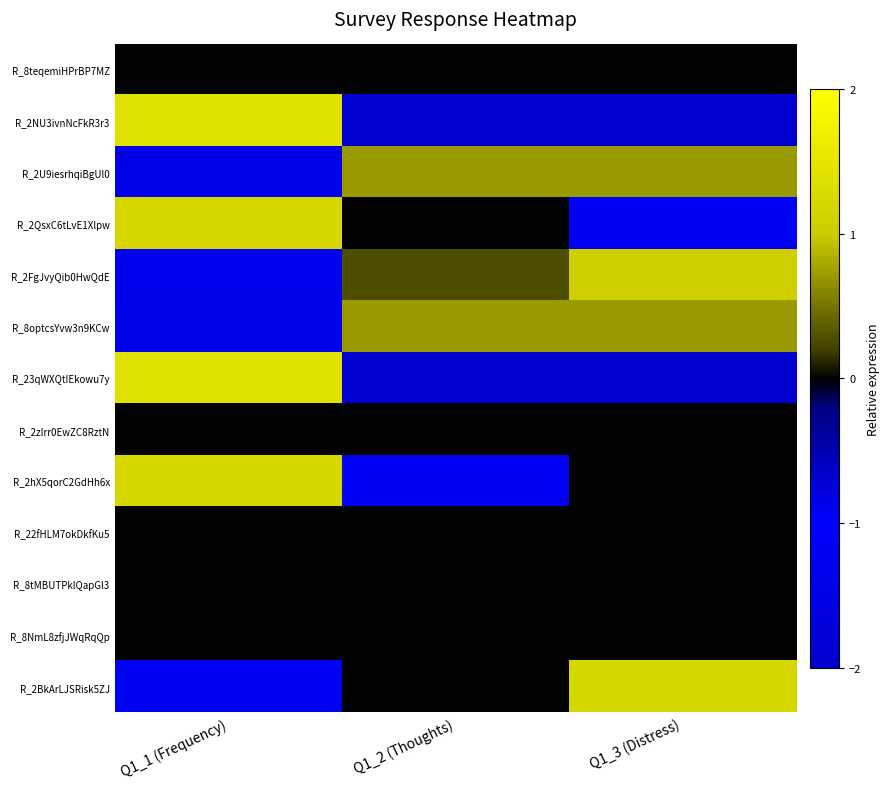

What is the total value across all series at Q1_2 (Thoughts)?

-1.0